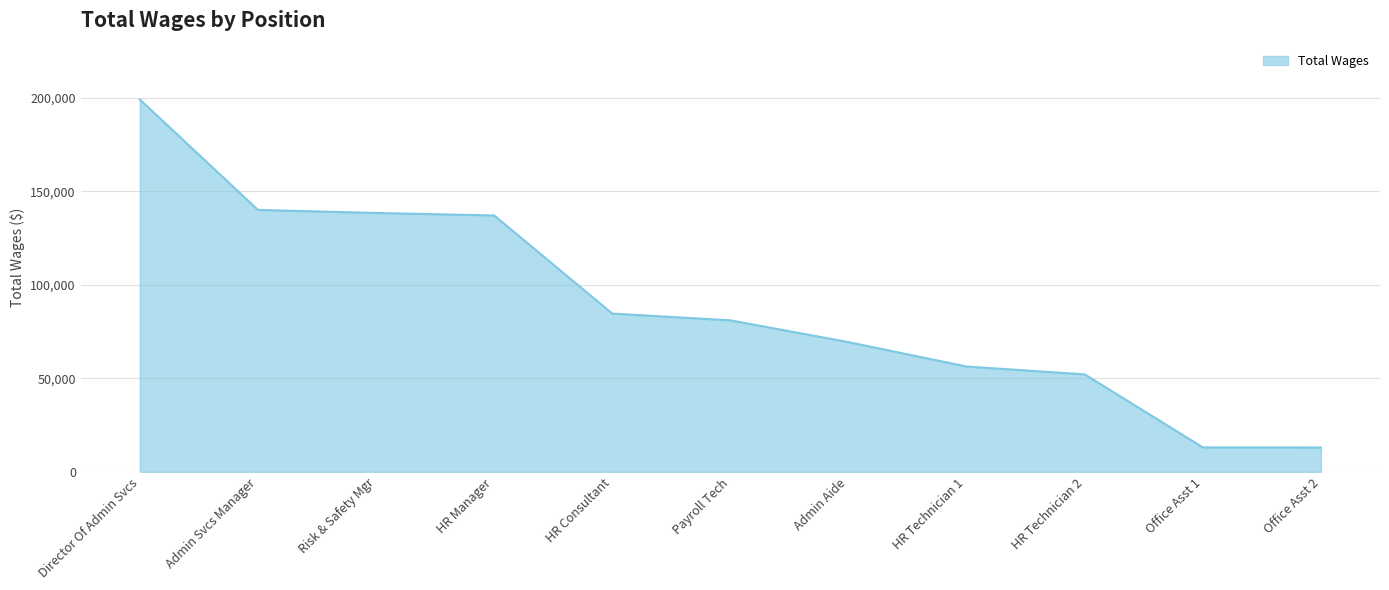

Where is the data nearest to the value 106057?

HR Consultant